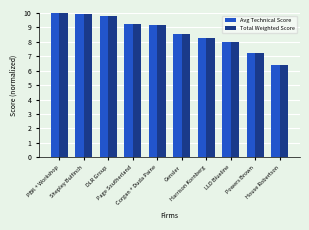

What is the difference between the maximum and second lowest values in the Avg Technical Score series?

2.8